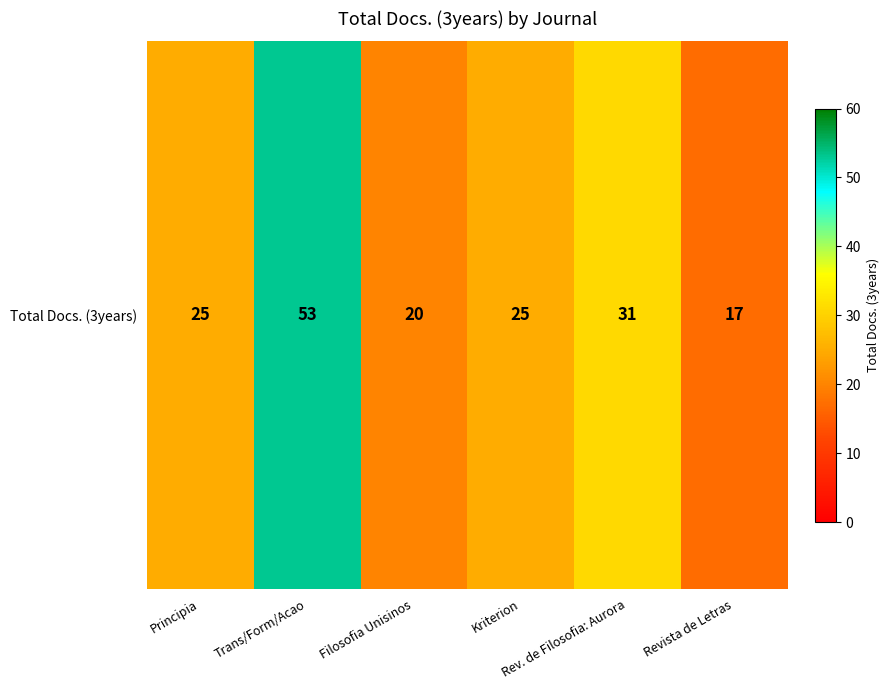

How many values exceed 25?

2